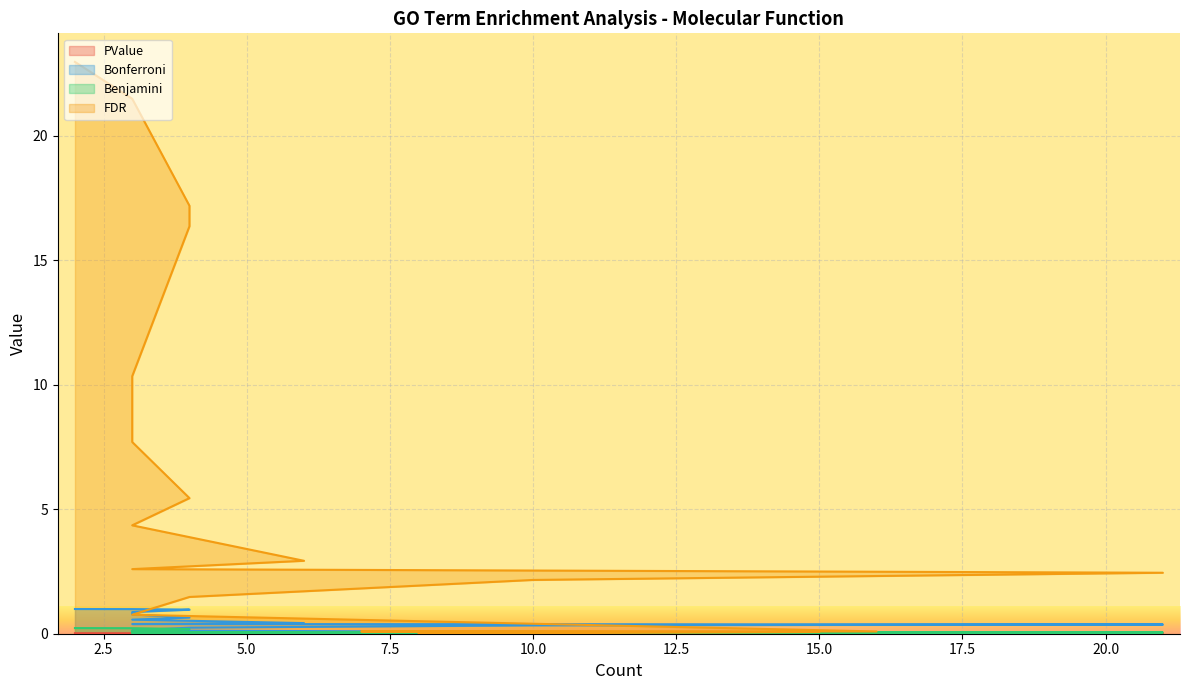

How many categories are shown in the chart?

20